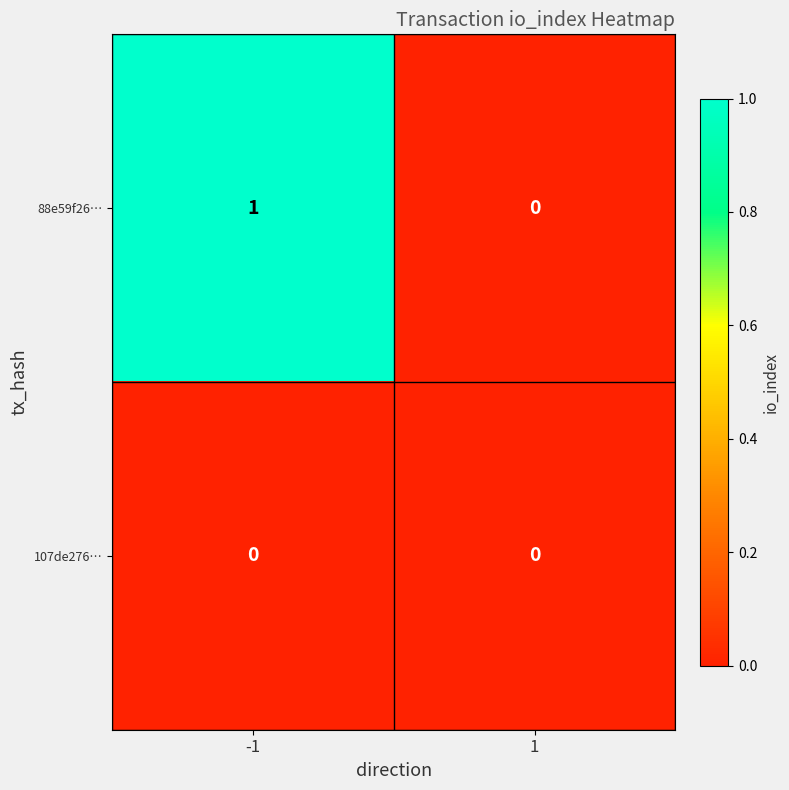

List the series in order of their overall mean, lowest first.

107de276…, 88e59f26…